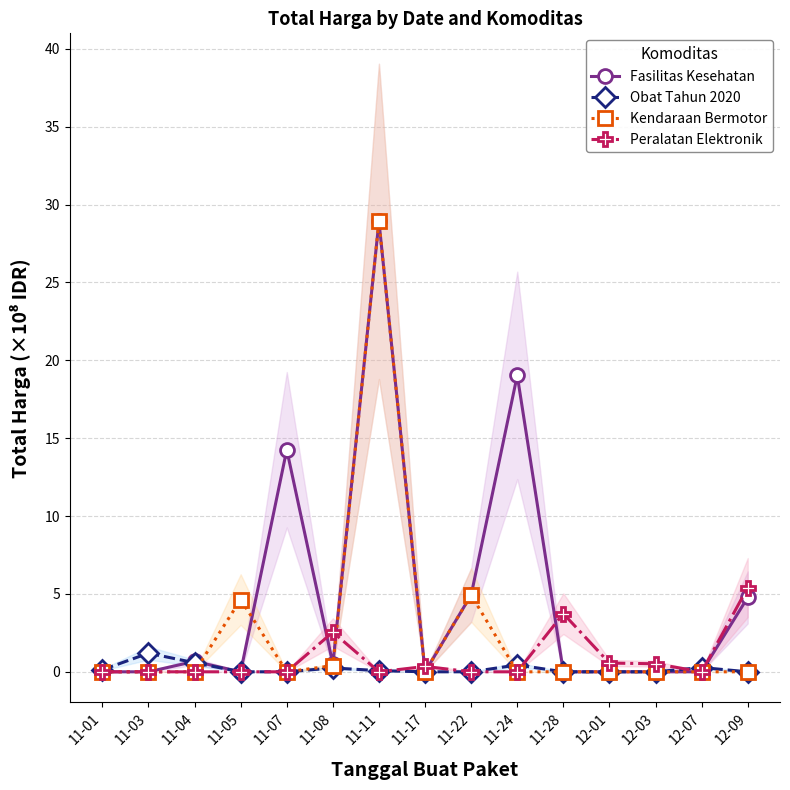

What is the label of the 1st point from the left?

11-01